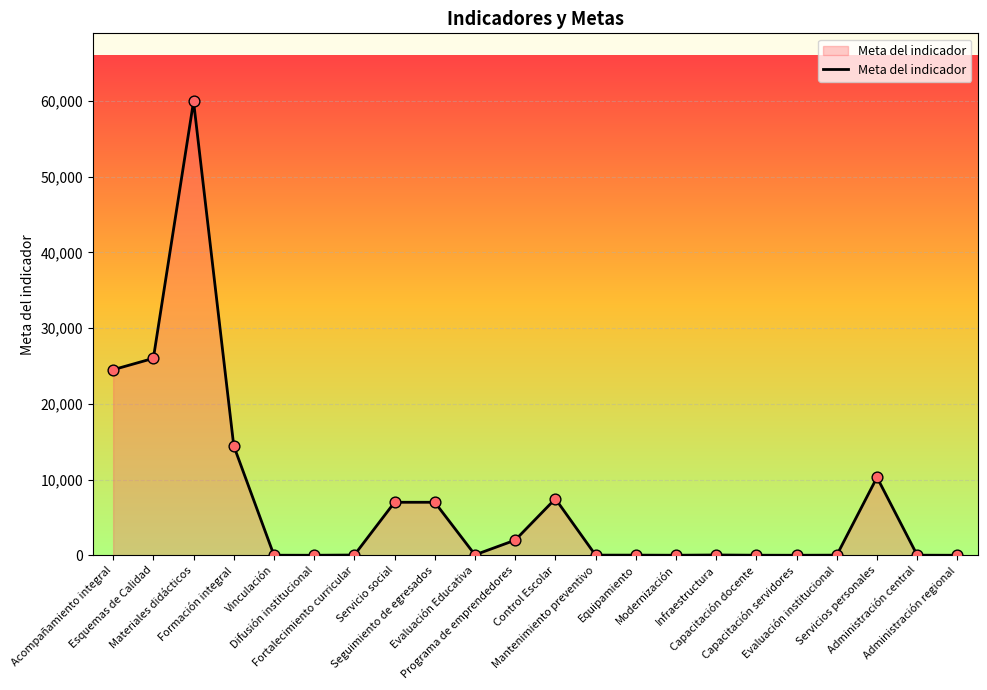

What is the change in value from Materiales didácticos to Control Escolar?

-52460